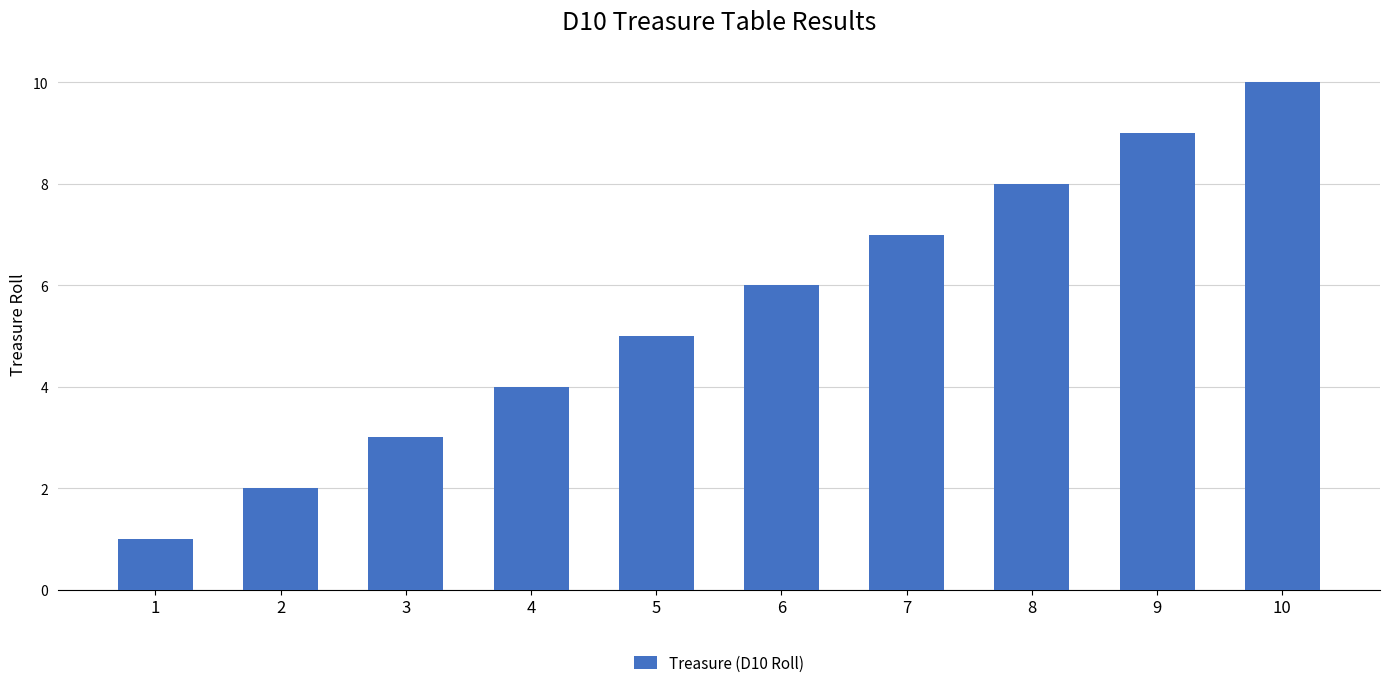

Approximately how many times larger is the value at 7 compared to 5?

1.4